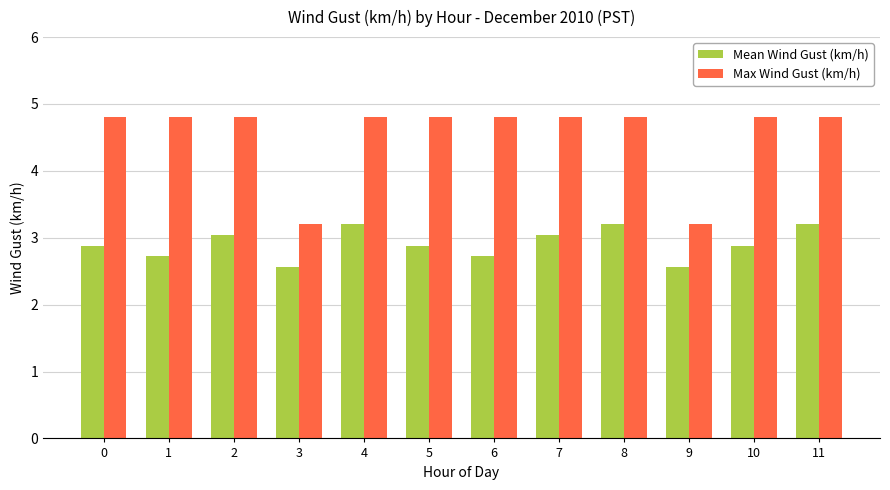

What is the sum of all Max Wind Gust (km/h) values?

54.4